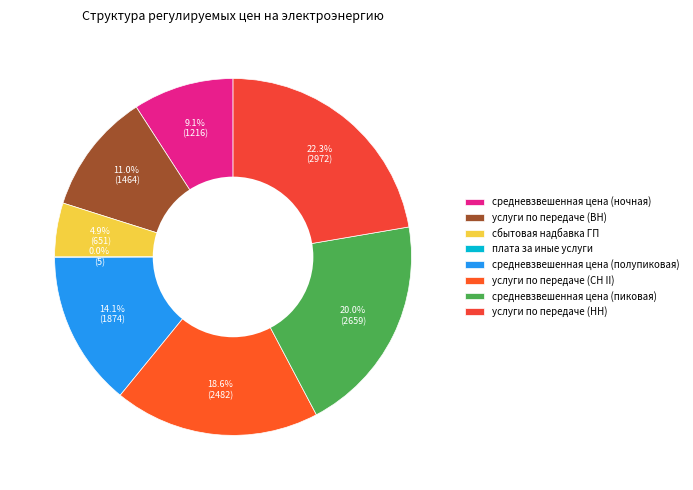

How many slices are in this pie chart?

8